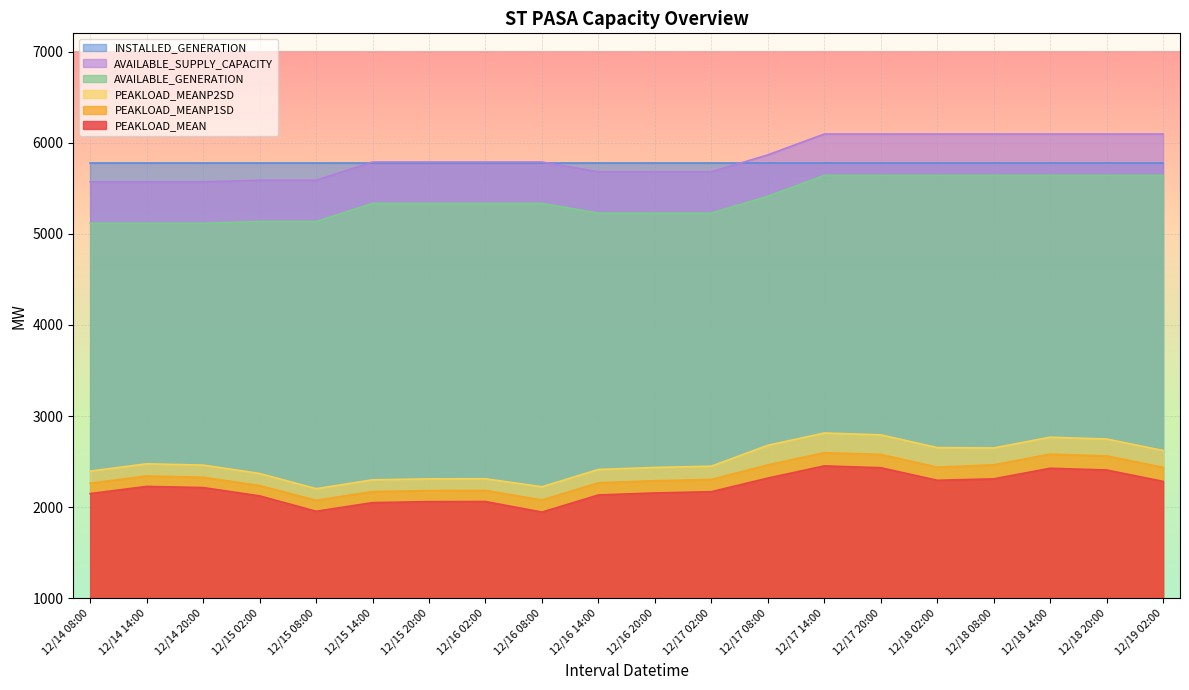

Which series changed the most between 12/17 20:00 and 12/18 08:00?

PEAKLOAD_MEANP2SD